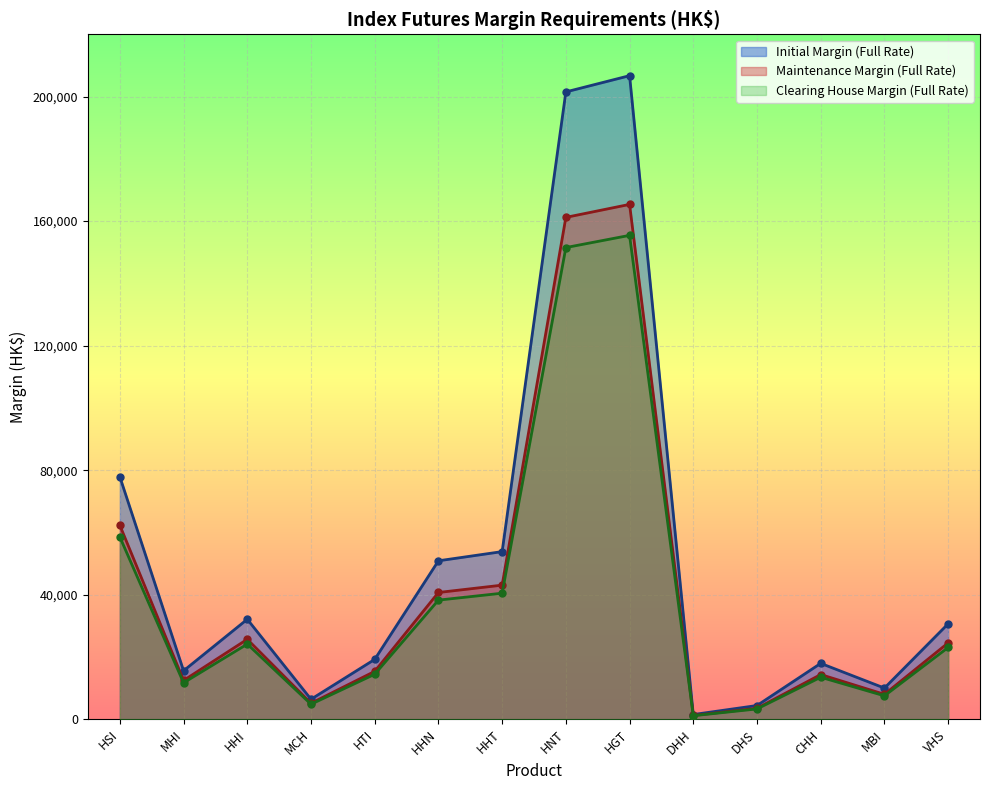

In Initial Margin (Full Rate), how many points are higher than both neighbors (excluding endpoints)?

3